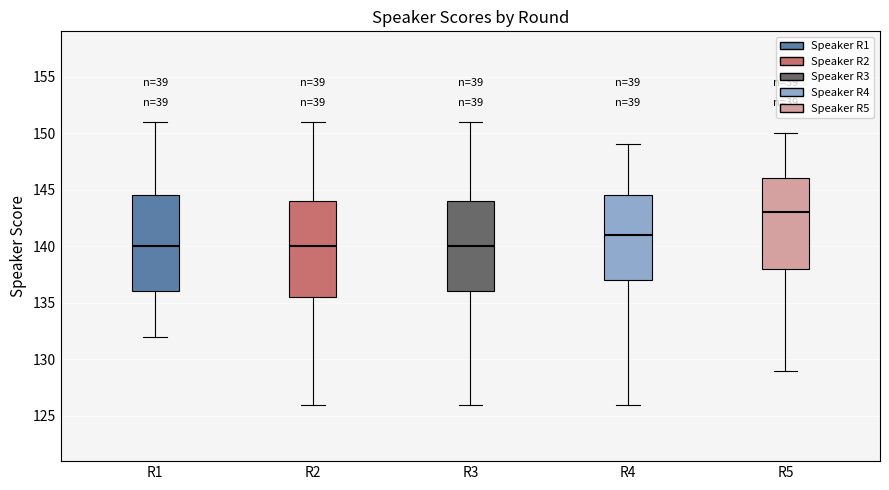

Where does the lower whisker of the box for R3 end on the y-axis? The values are not printed on the chart, so give them approximately, as read against the axis.

126.0